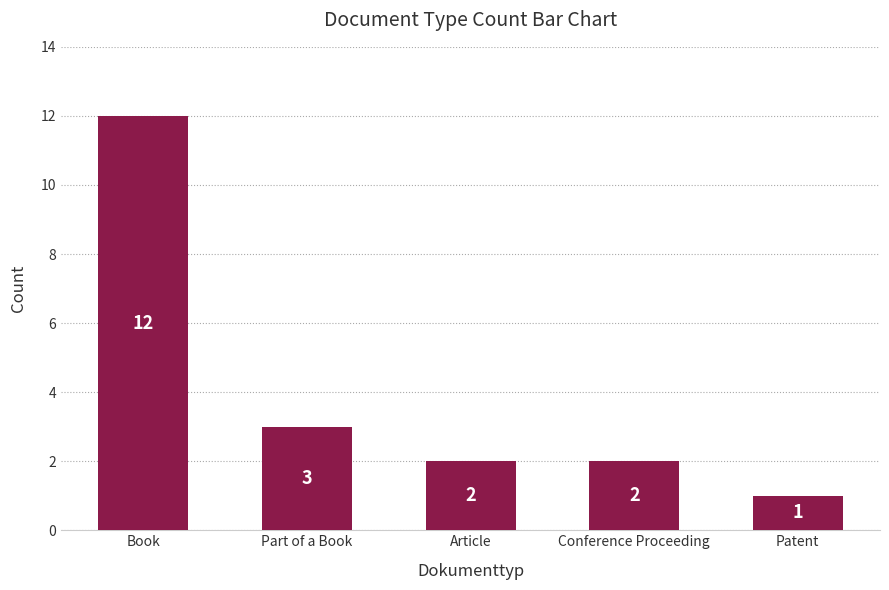

What is the difference between the maximum and minimum values?

11